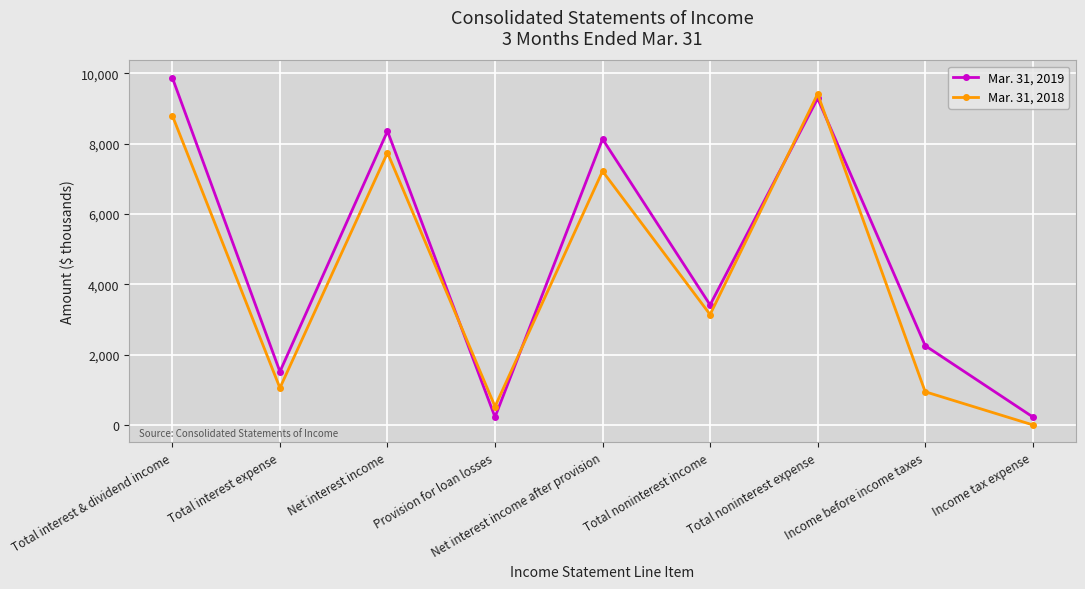

Where is the first local maximum for Mar. 31, 2019?

Net interest income